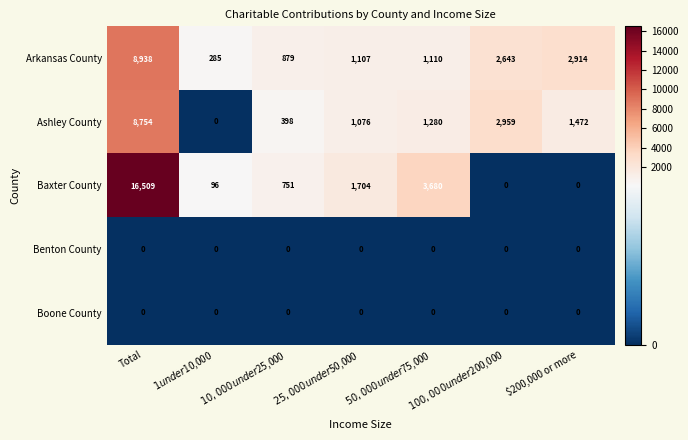

Which series has the widest spread of values?

Baxter County